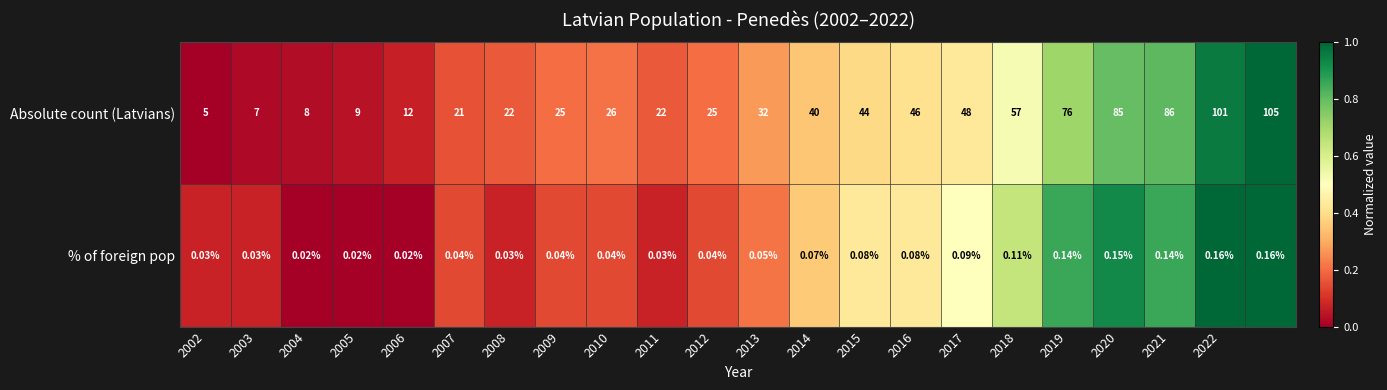

Which series has the largest range (max minus min)?

Absolute count (Latvians)